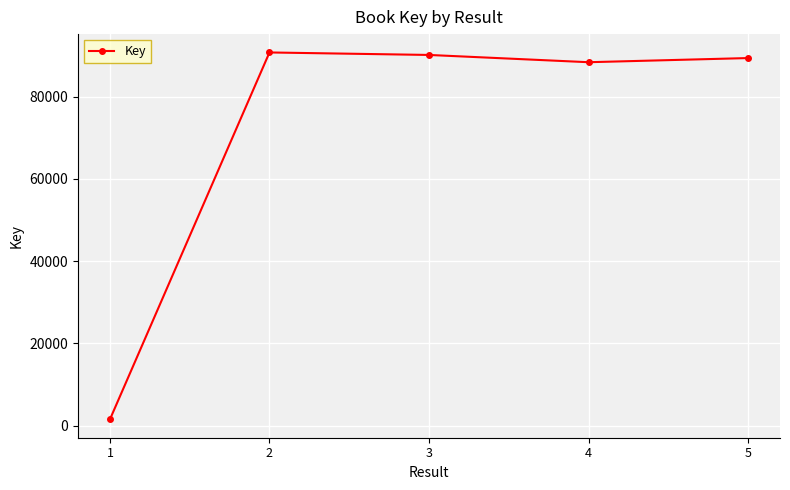

How many lines are shown in the chart?

1